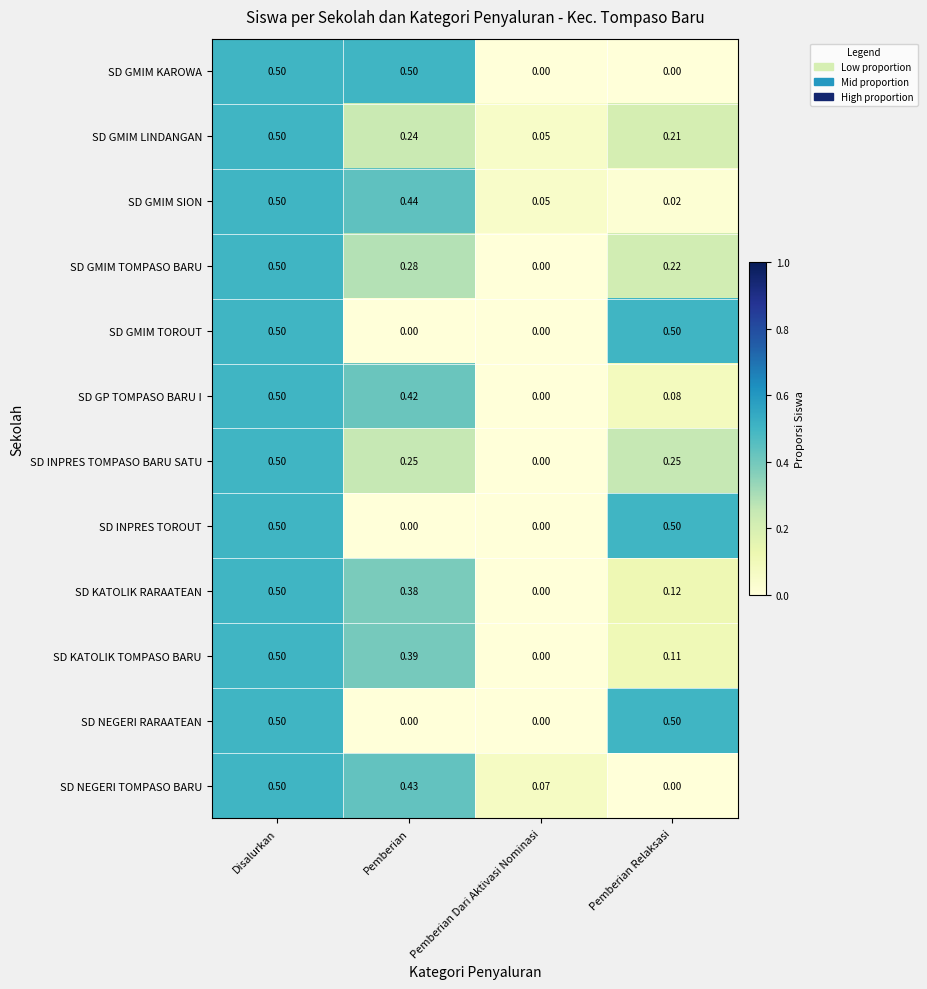

Rank the categories by SD KATOLIK TOMPASO BARU value from highest to lowest.

Disalurkan, Pemberian, Pemberian Relaksasi, Pemberian Dari Aktivasi Nominasi